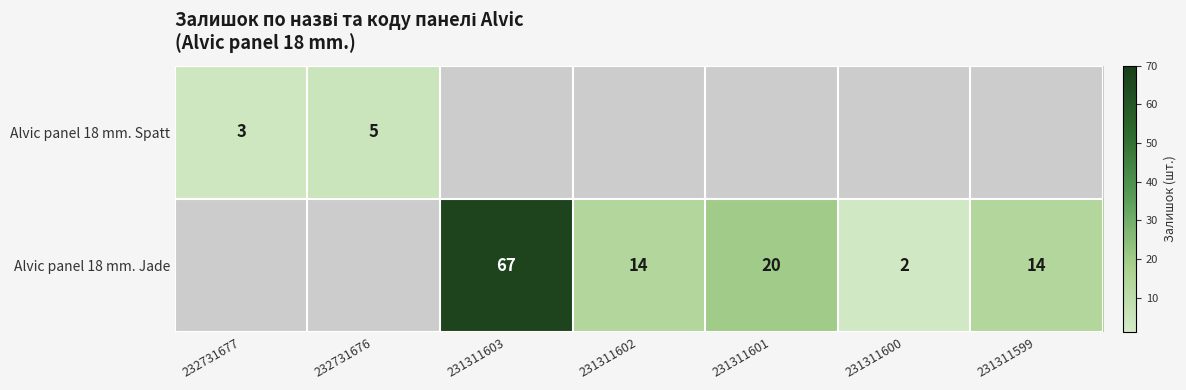

Count the number of categories in the chart.

7